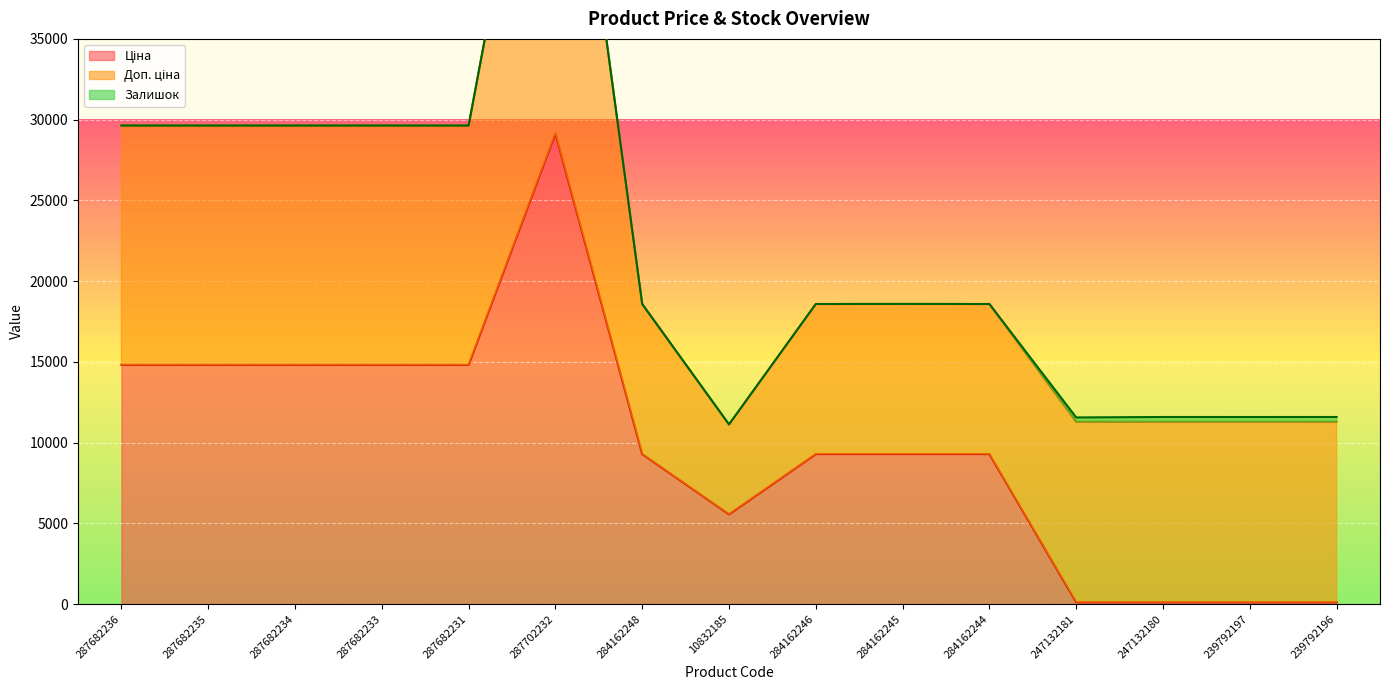

The value of Ціна at 284162245 is 3094.4. True or false?

False